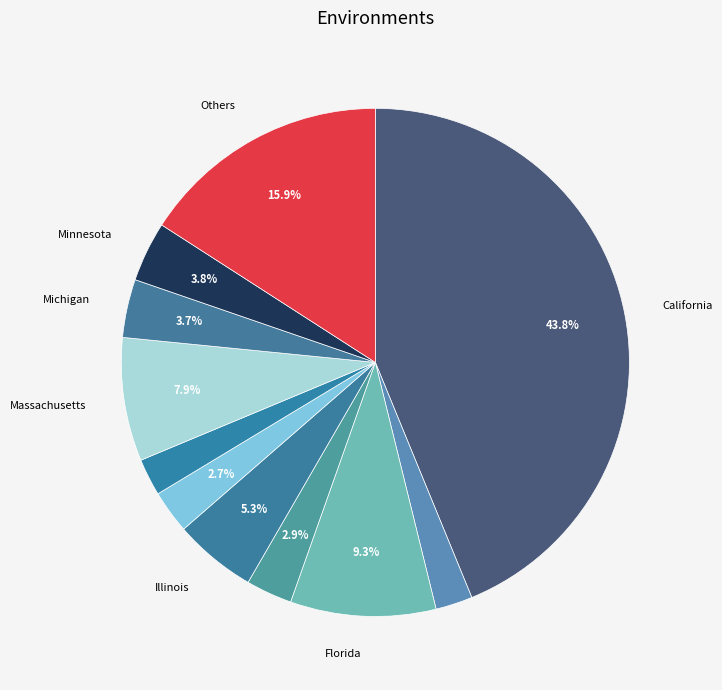

What is the largest slice in the pie chart?

California